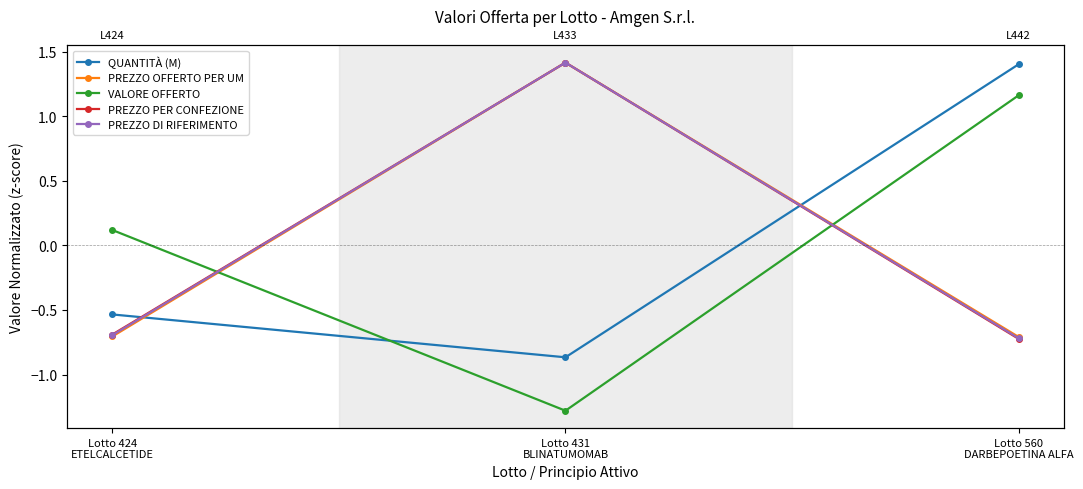

What is the total value across all series at Lotto 431
BLINATUMOMAB?

2.1